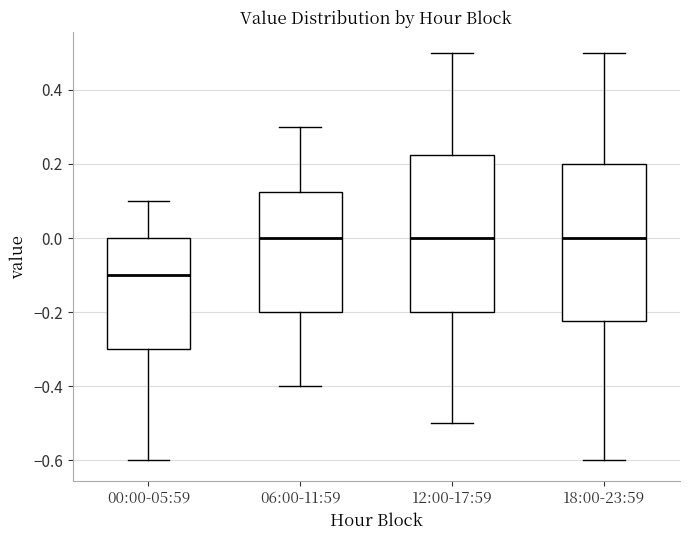

Where does the median line of the box for 06:00-11:59 sit on the y-axis? The values are not printed on the chart, so give them approximately, as read against the axis.

0.00